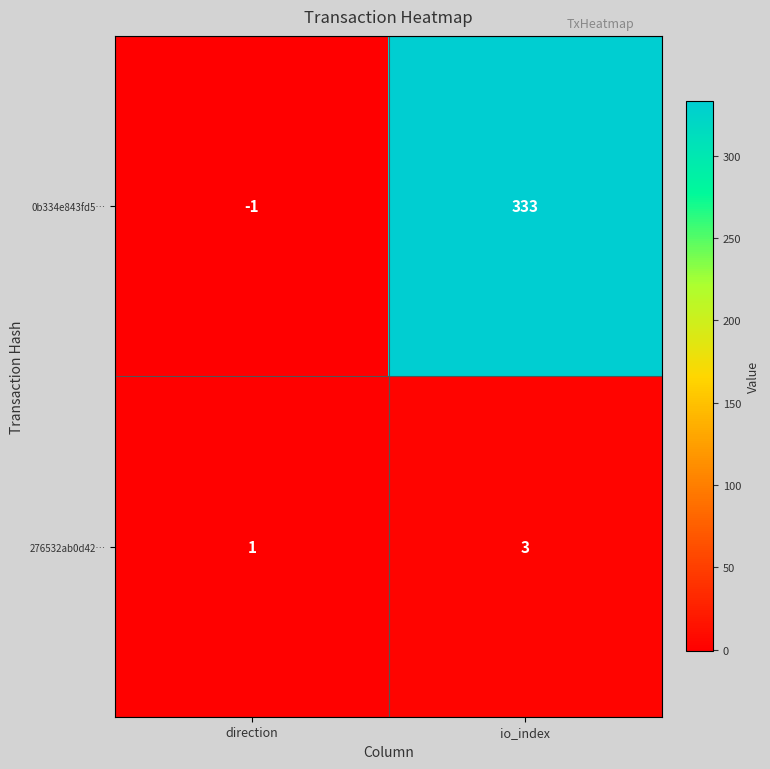

At which label is 276532ab0d42… closest to 2?

direction